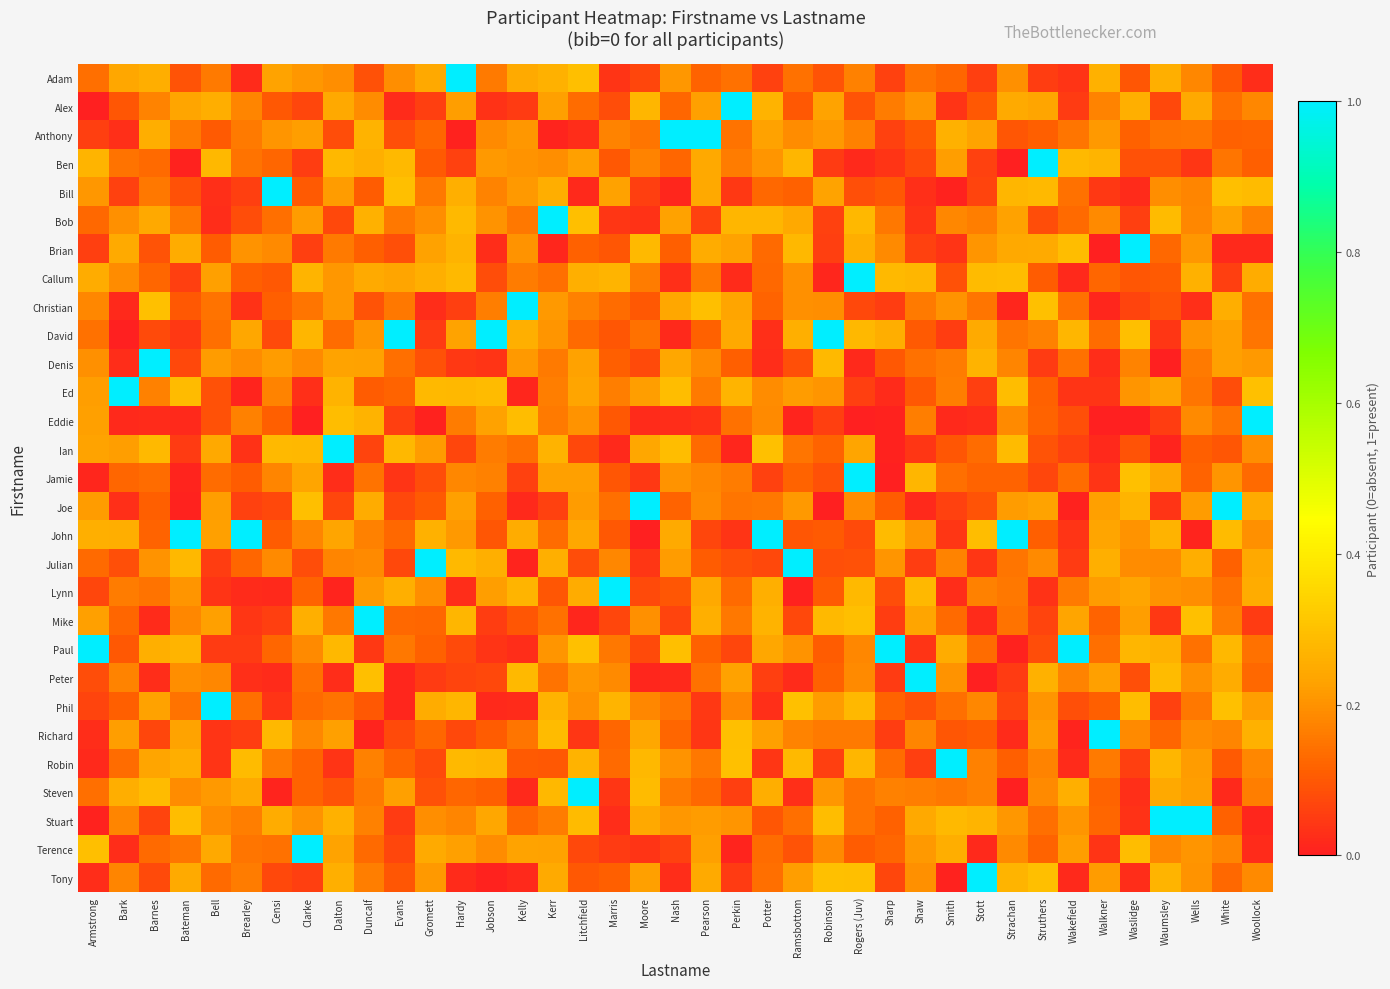

How many series are shown in this chart?

29